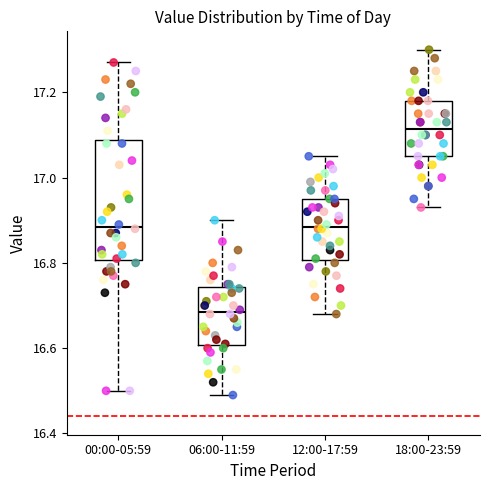

Reading left to right, read every box against the y-axis: the position of its median line, the range the box covers, and the ends of its whiskers. The values are not printed on the chart, so give them approximately, as read against the axis.

00:00-05:59: median 16.88, box 16.80 to 17.08, whiskers 16.50 to 17.28
06:00-11:59: median 16.68, box 16.60 to 16.74, whiskers 16.50 to 16.90
12:00-17:59: median 16.88, box 16.80 to 16.96, whiskers 16.68 to 17.06
18:00-23:59: median 17.12, box 17.06 to 17.18, whiskers 16.94 to 17.30